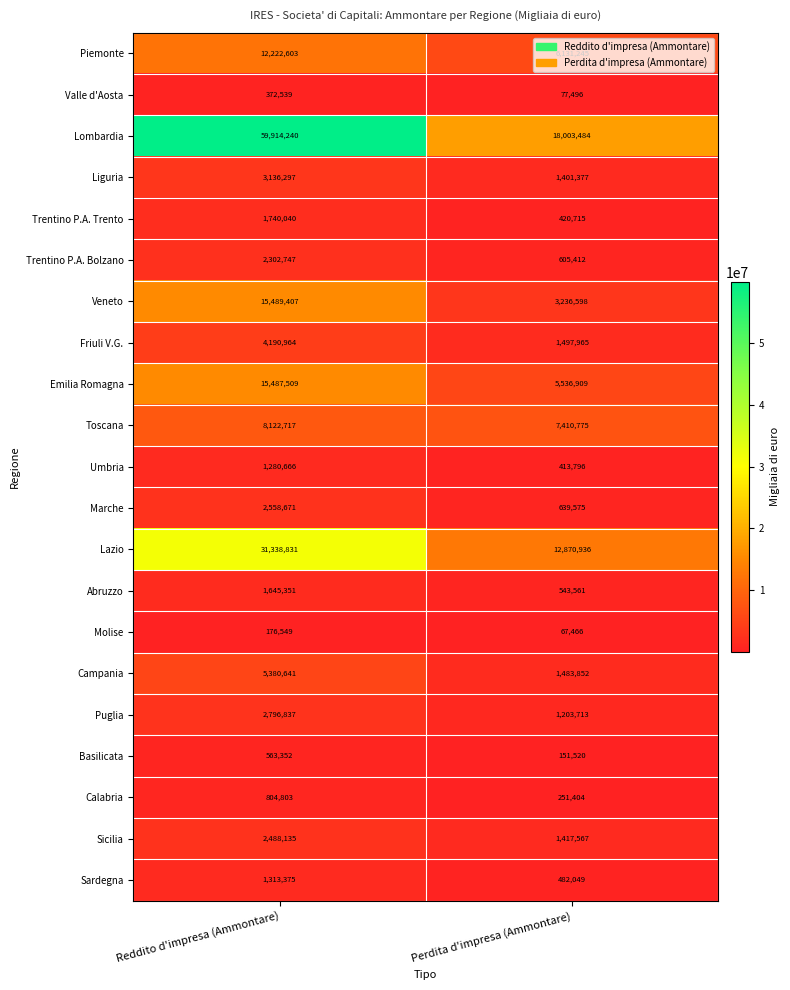

At which category is the sum across all series the highest?

Reddito d'impresa (Ammontare)